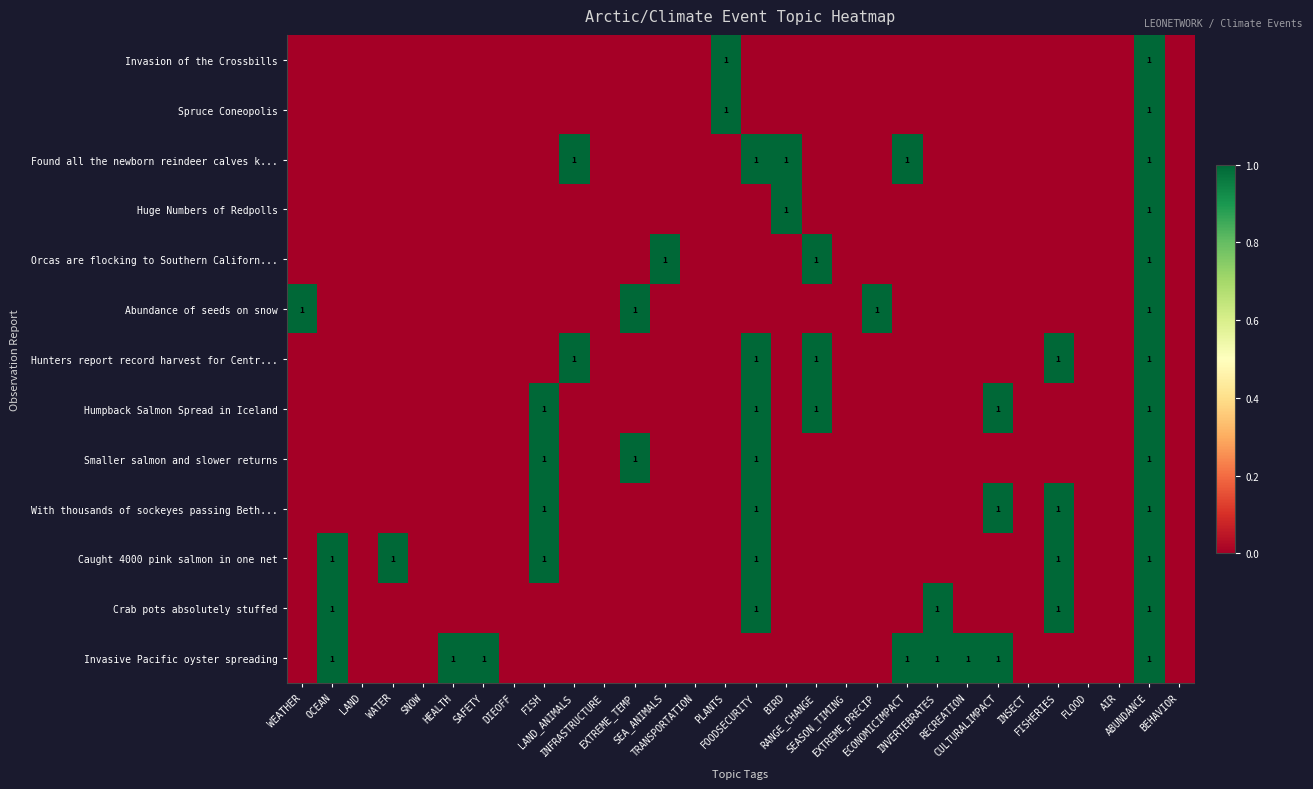

Is the value of Caught 4000 pink salmon in one net at SEASON_TIMING greater than the value of Abundance of seeds on snow at INSECT?

No